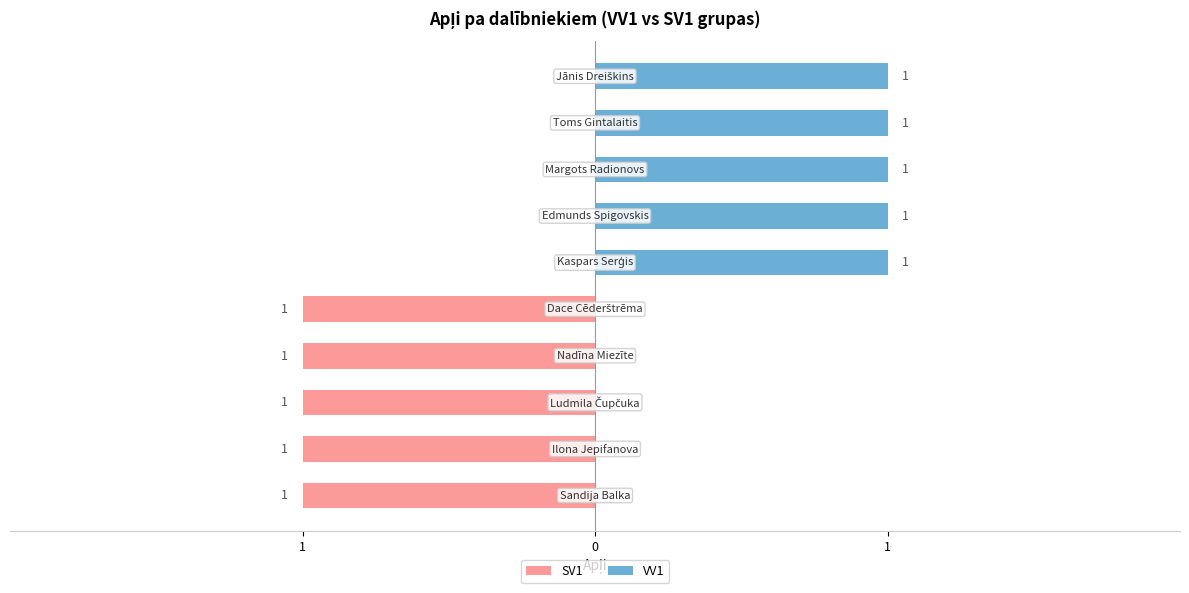

Does the chart contain stacked bars?

No